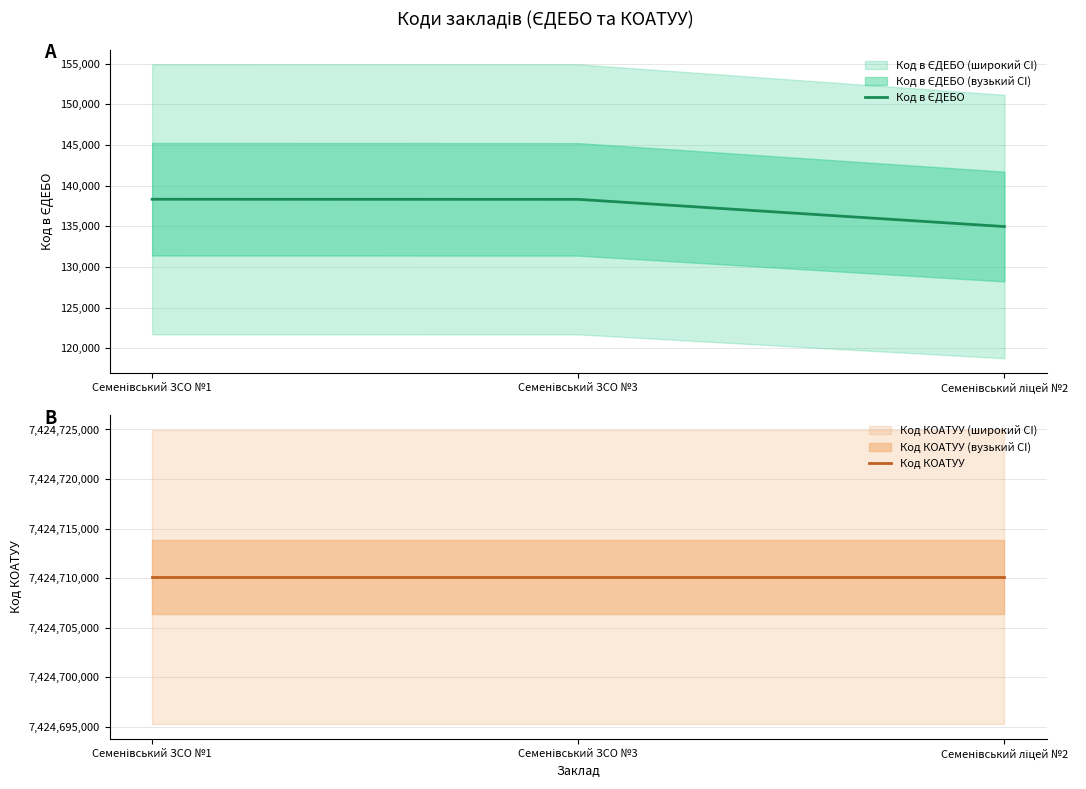

Which category has the highest value in the Код КОАТУУ series?

Семенівський ЗСО №1